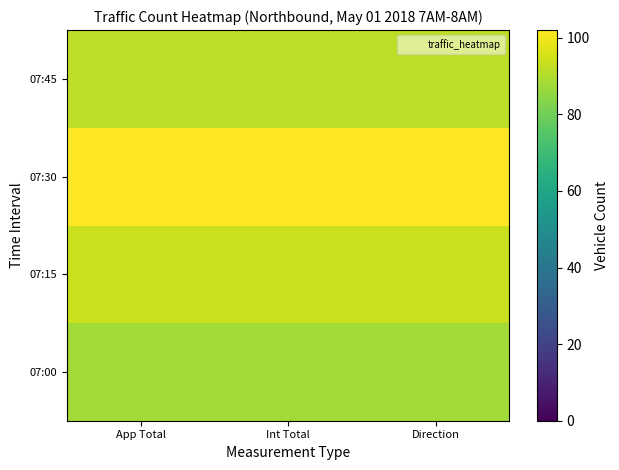

Between Int Total and Direction, which series saw the biggest shift?

07:00